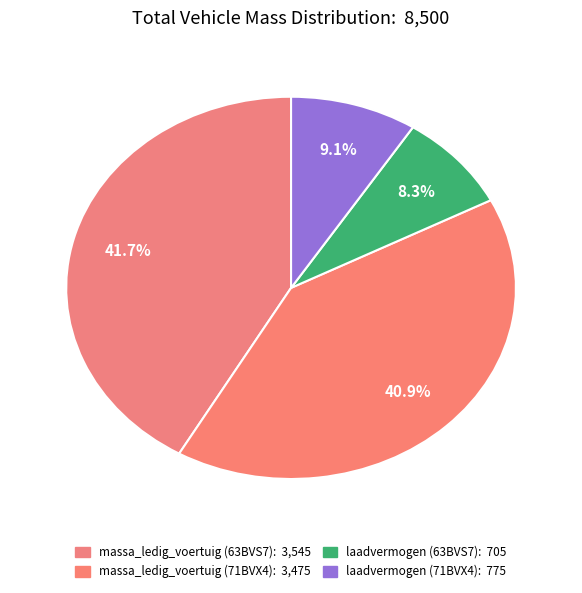

Count the number of slices in the pie.

4